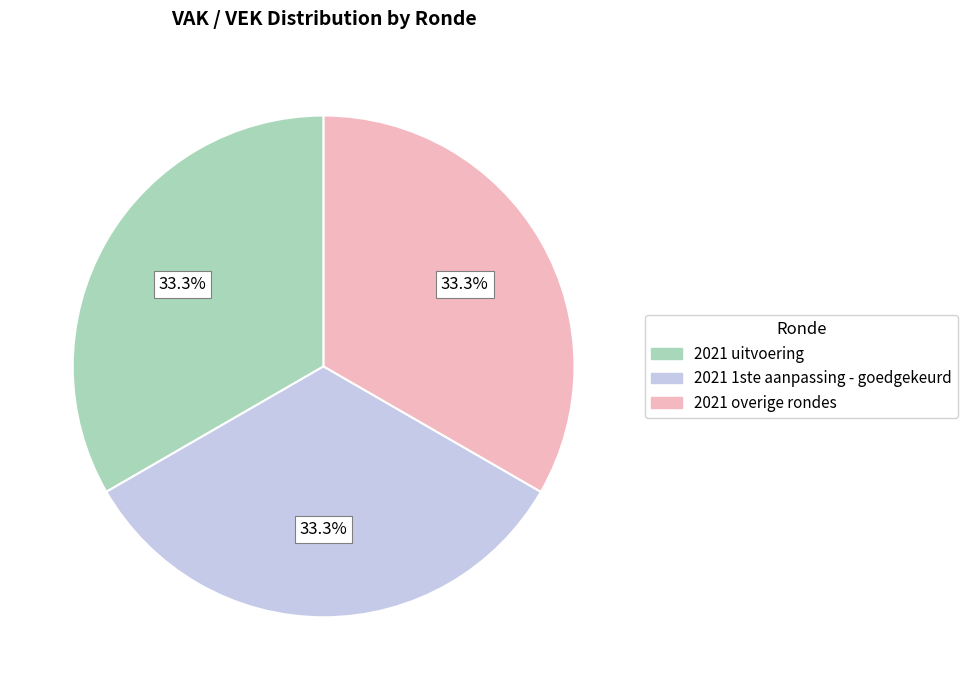

Does any single category account for the majority?

No